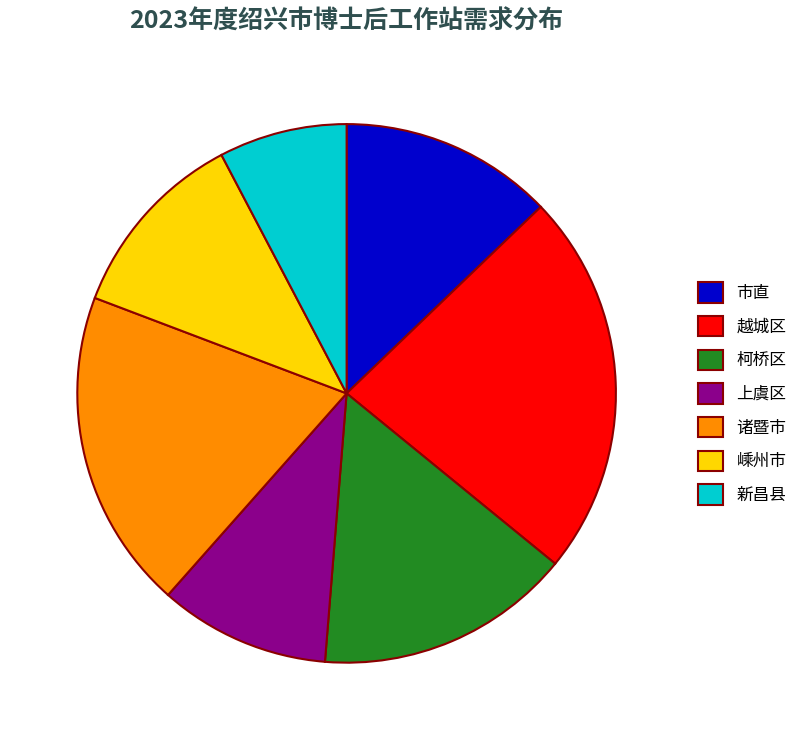

True or false: 柯桥区 accounts for 25% of the total.

False